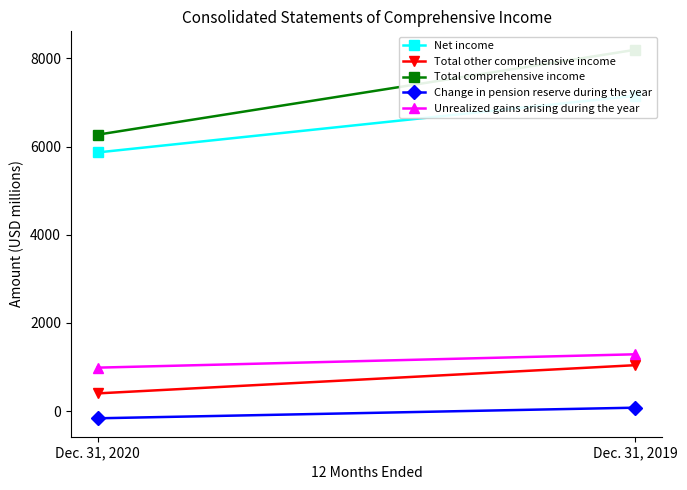

Is the value of Total comprehensive income at Dec. 31, 2019 greater than the value of Net income at Dec. 31, 2020?

Yes